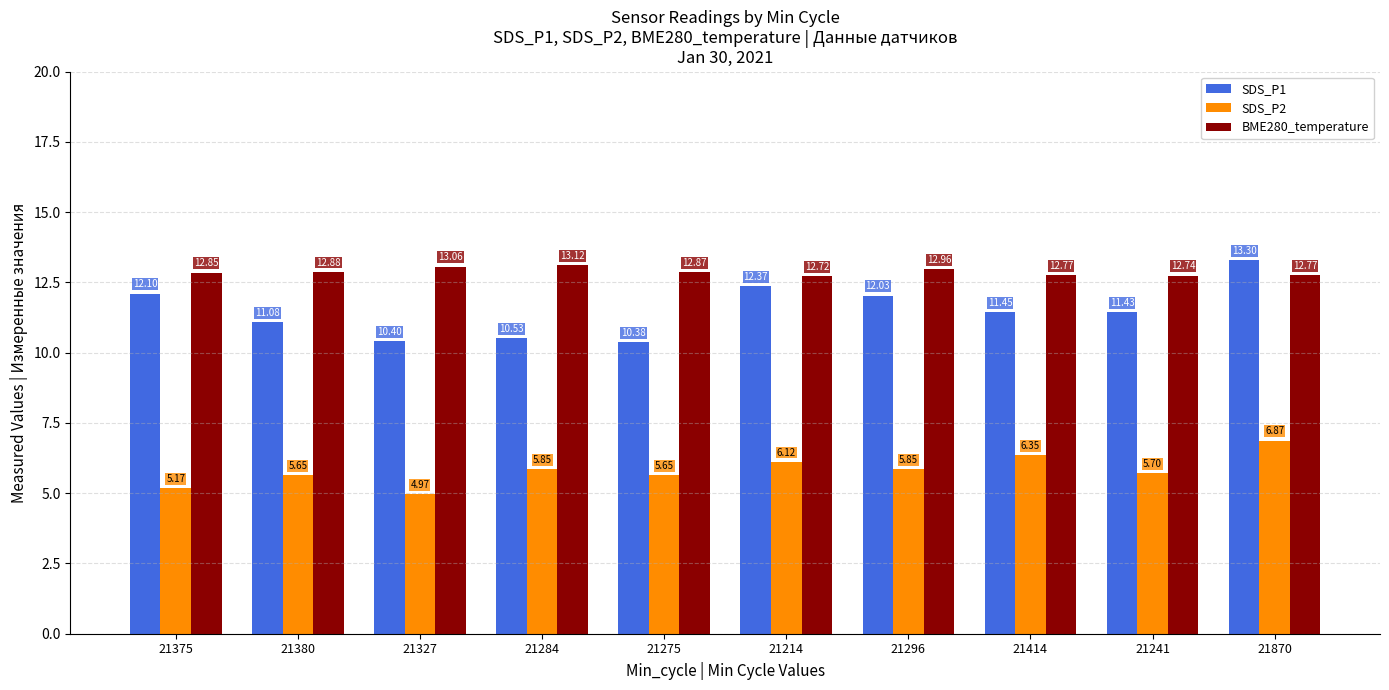

Rank the series at 21375 from highest to lowest value.

BME280_temperature, SDS_P1, SDS_P2